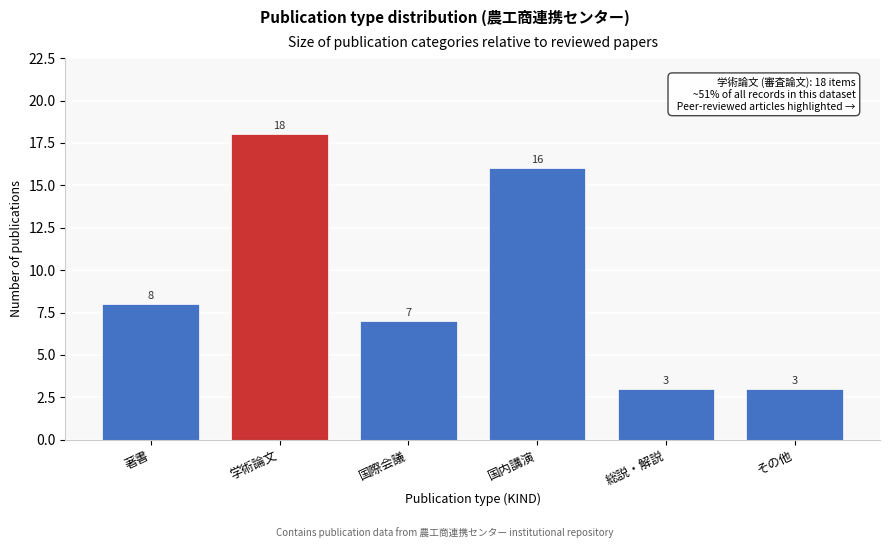

Reading left to right, transcribe all the data shown in this chart.

著書=8	学術論文=18	国際会議=7	国内講演=16	総説・解説=3	その他=3